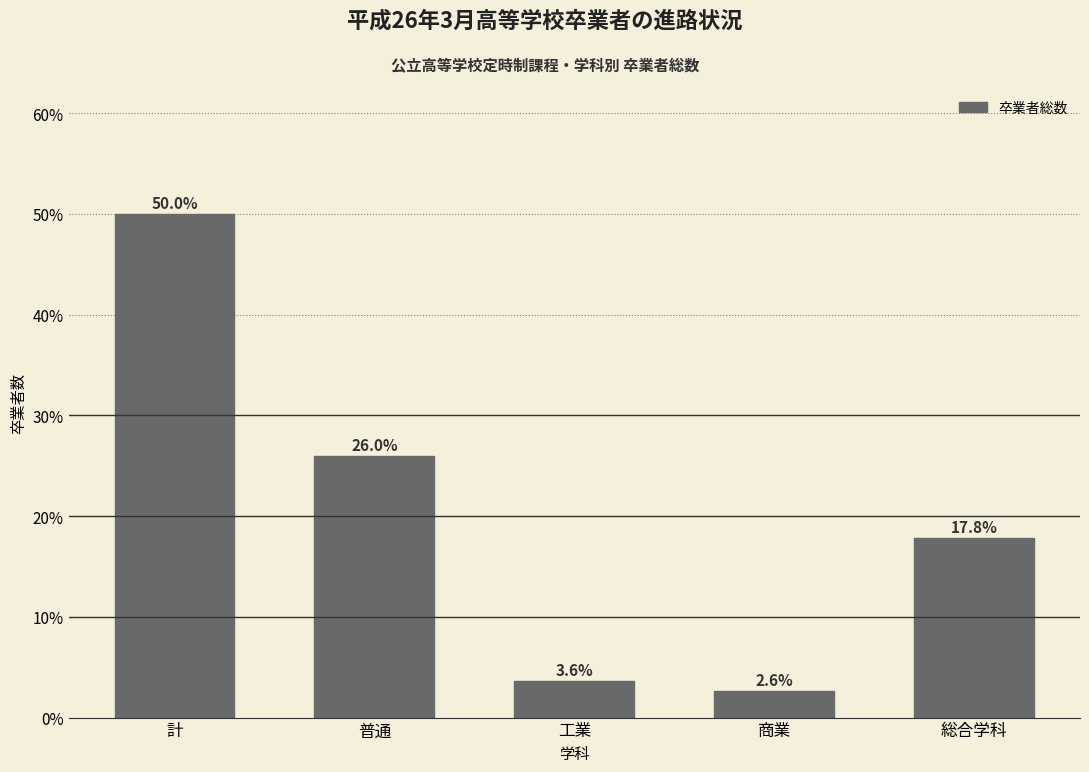

Reading left to right, transcribe all the data shown in this chart.

計=50.0	普通=26.0	工業=3.6	商業=2.6	総合学科=17.8